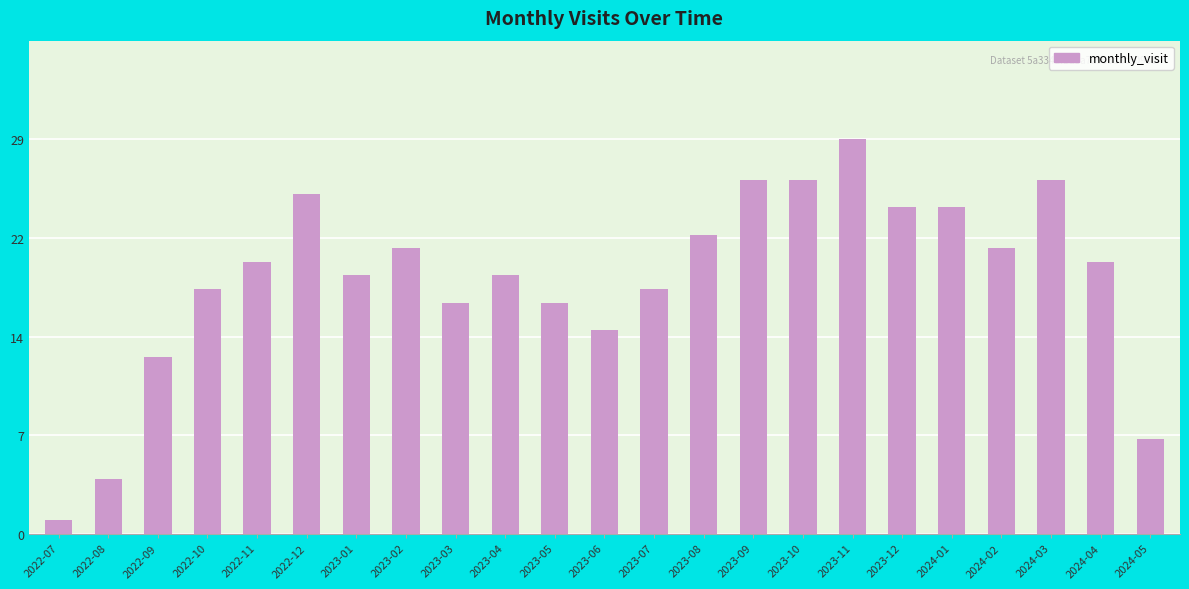

What is the label of the 17th bar from the left?

2023-11